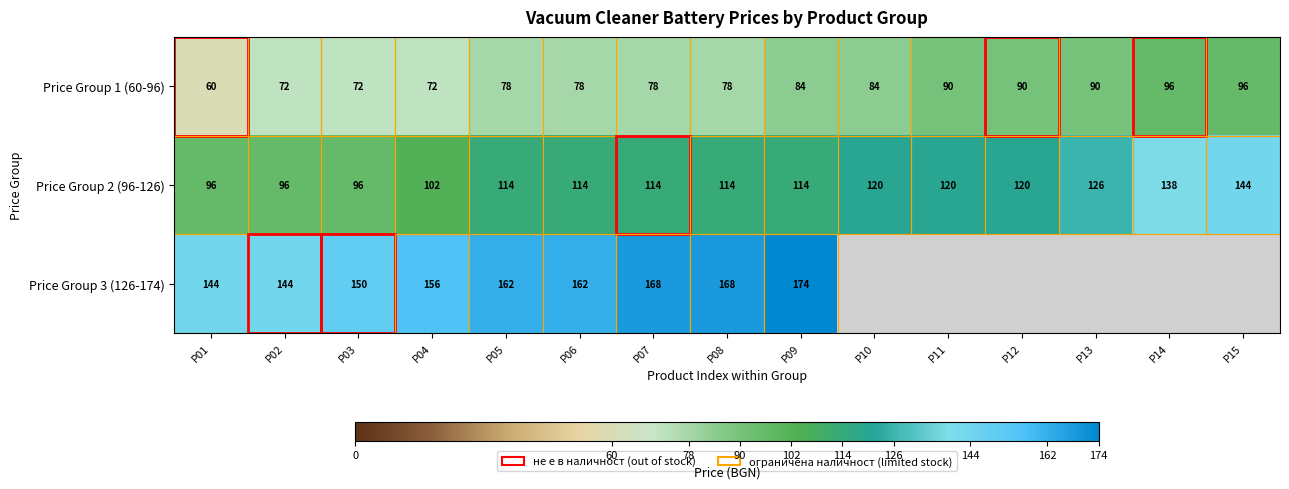

What is the maximum value for Price Group 2 (96-126)?

144